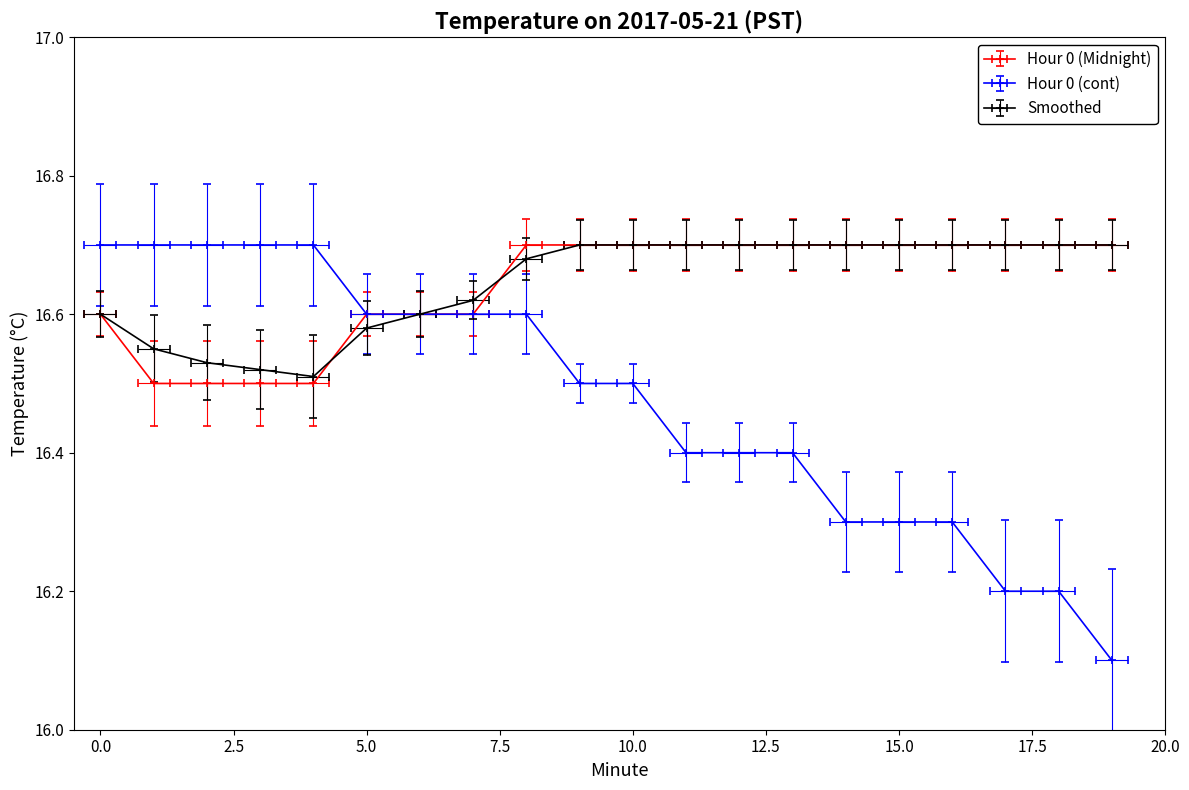

Reading left to right, transcribe all the data shown in this chart.

Hour 0 (Midnight): 16.6	16.5	16.5	16.5	16.5	16.6	16.6	16.6	16.7	16.7	16.7	16.7	16.7	16.7	16.7	16.7	16.7	16.7	16.7	16.7
Hour 0 (cont): 16.7	16.7	16.7	16.7	16.7	16.6	16.6	16.6	16.6	16.5	16.5	16.4	16.4	16.4	16.3	16.3	16.3	16.2	16.2	16.1
Smoothed: 16.6	16.6	16.5	16.5	16.5	16.6	16.6	16.6	16.7	16.7	16.7	16.7	16.7	16.7	16.7	16.7	16.7	16.7	16.7	16.7